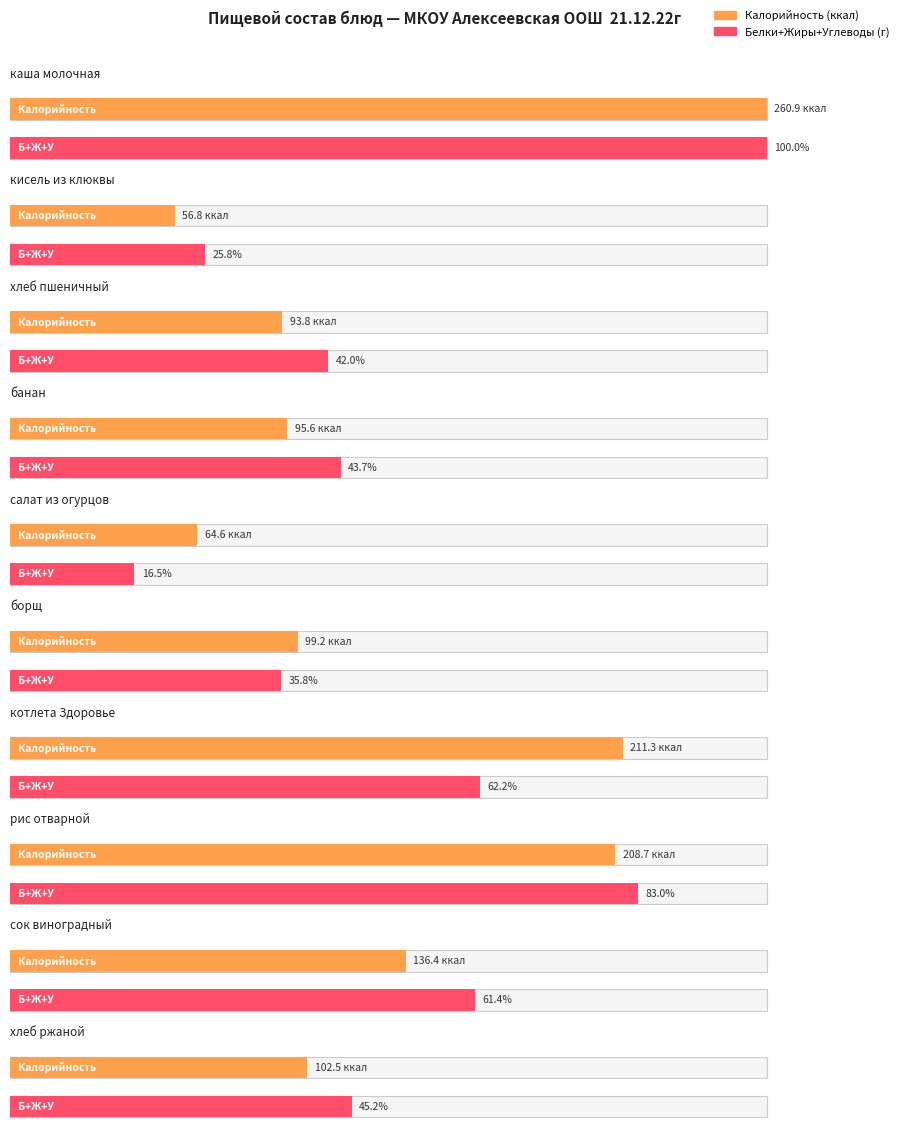

Between кисель из клюквы and котлета Здоровье, which series saw the biggest shift?

Калорийность